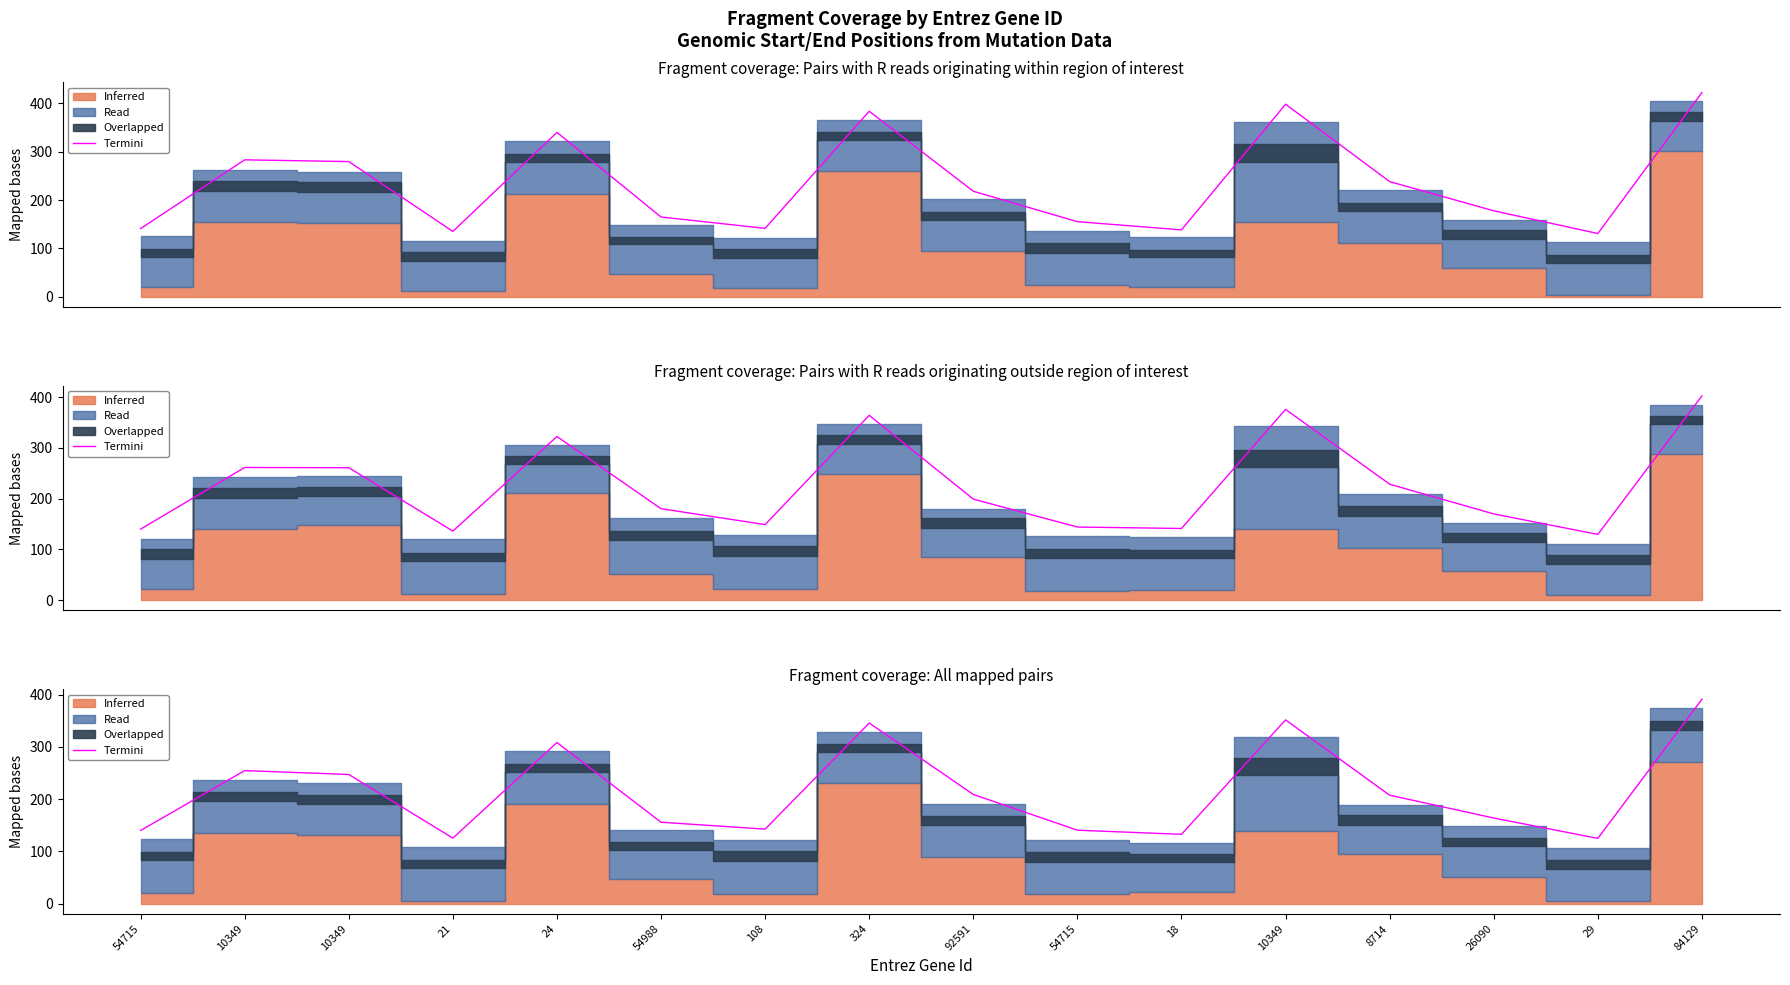

How many points are lower than both their immediate neighbors (excluding endpoints)?

4